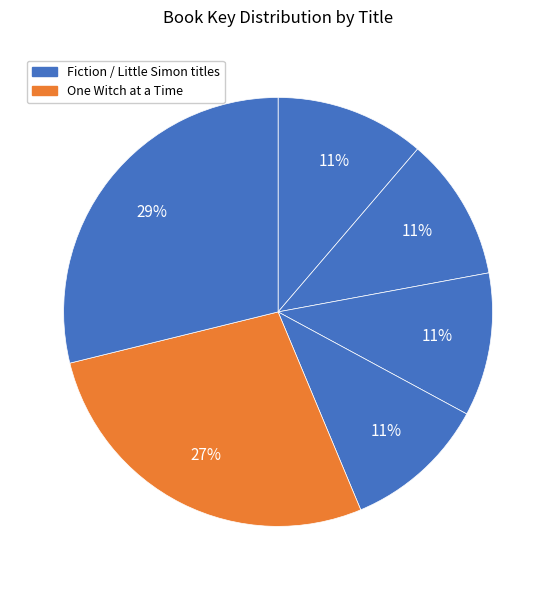

Rank the categories by value from lowest to highest.

Home Is Where the Heart Is, Raised in a Barn, Herd You Loud and Clear, Fireworks Night, One Witch at a Time, Logan Pryce Makes a Mess